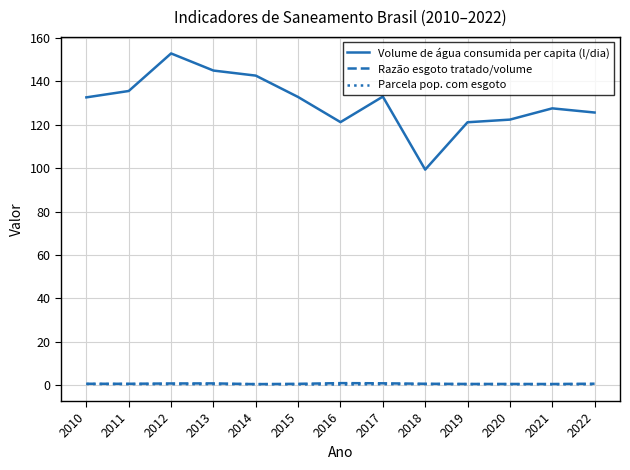

True or false: Parcela pop. com esgoto and Volume de água consumida per capita (l/dia) cross at least once.

False